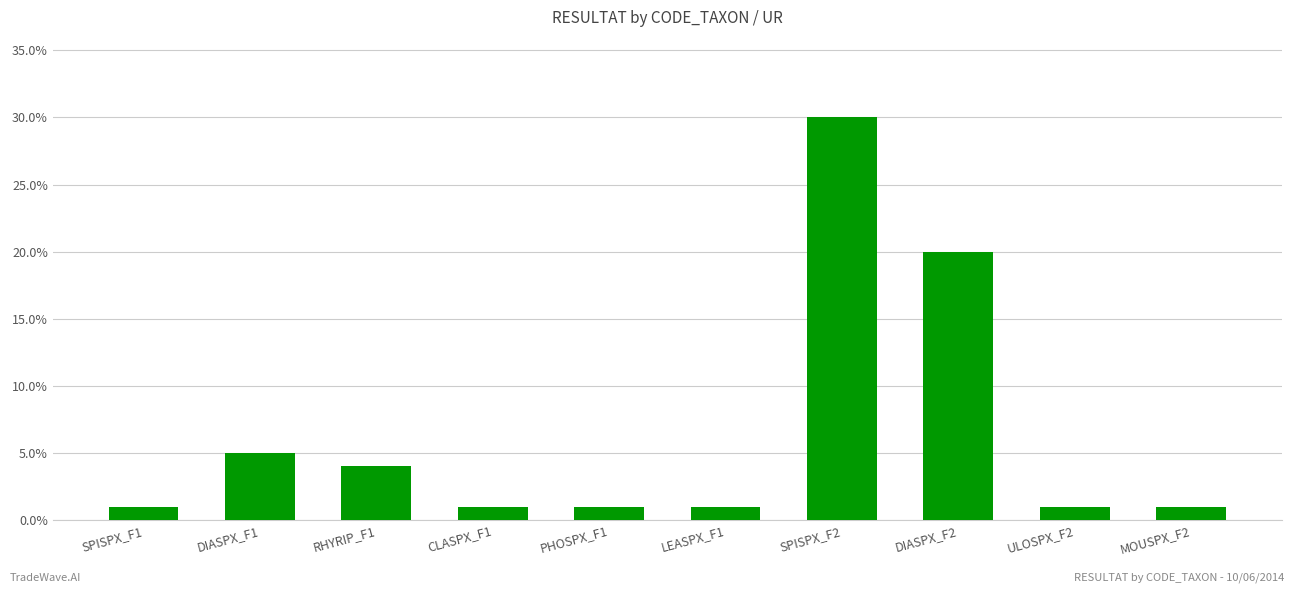

At which category does the chart reach its minimum across all series?

SPISPX_F1